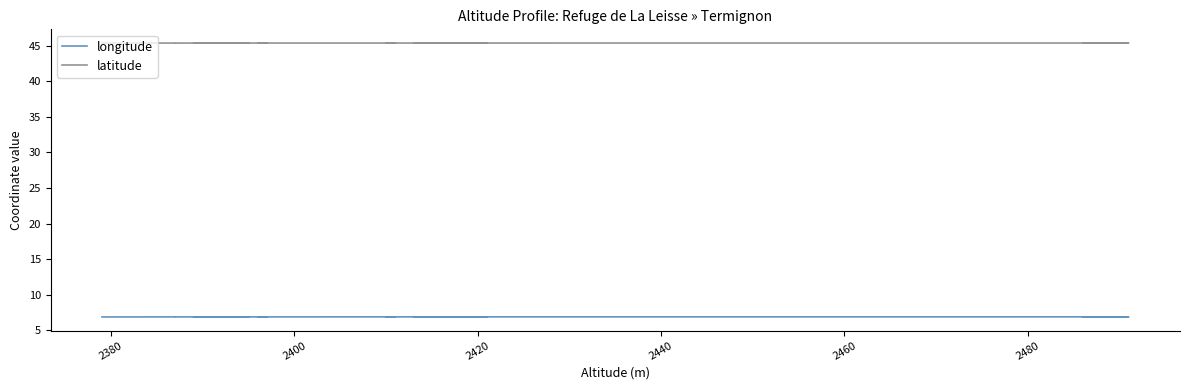

How many lines are shown in the chart?

2